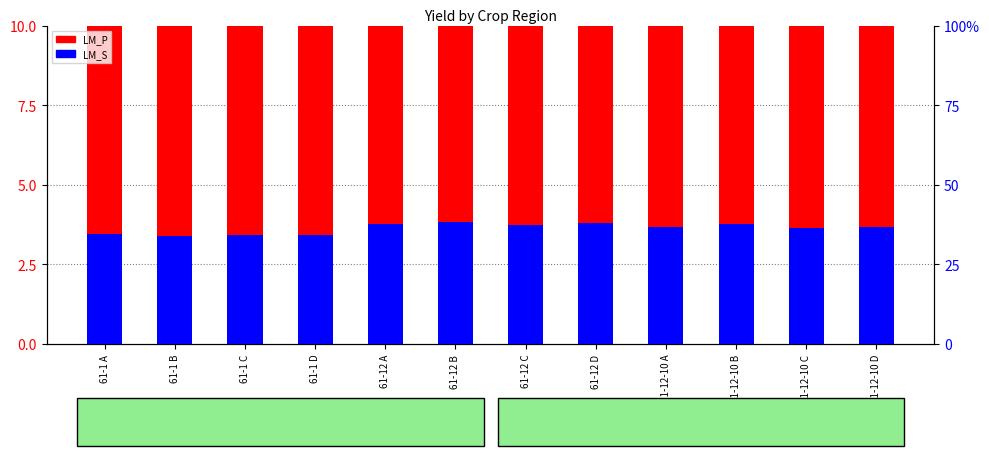

How many data points does each series have?

12